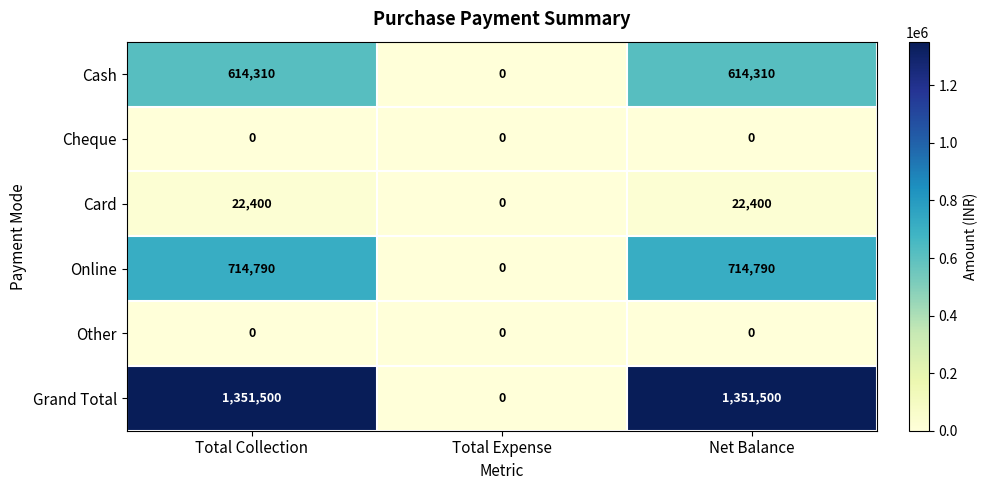

Reading left to right, list all the values displayed in this chart.

Cash: 614310	0	614310
Cheque: 0	0	0
Card: 22400	0	22400
Online: 714790	0	714790
Other: 0	0	0
Grand Total: 1351500	0	1351500